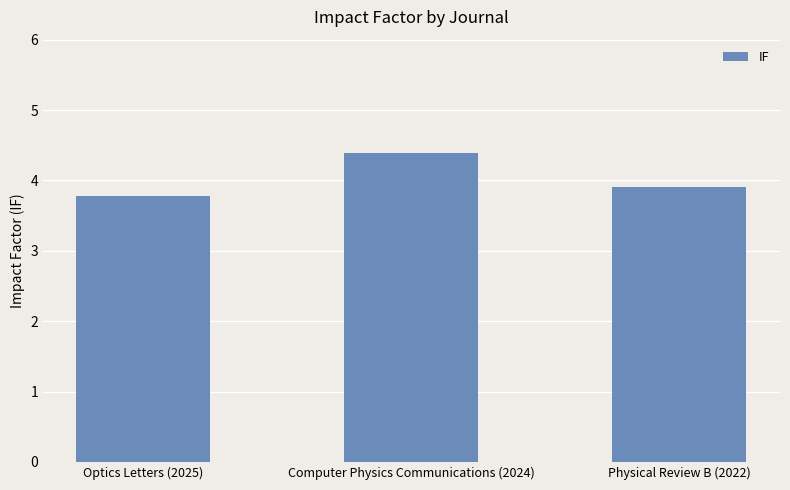

What is the minimum value shown in the chart?

3.8